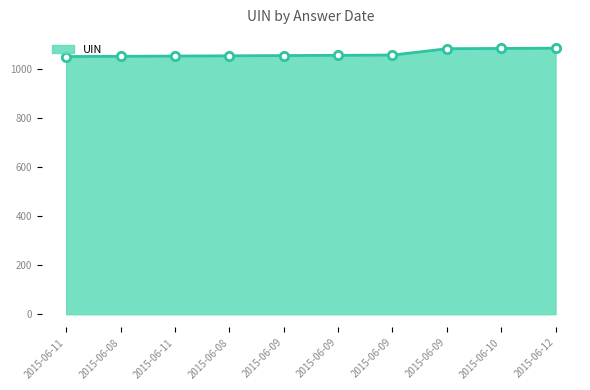

How many lines are shown in the chart?

1